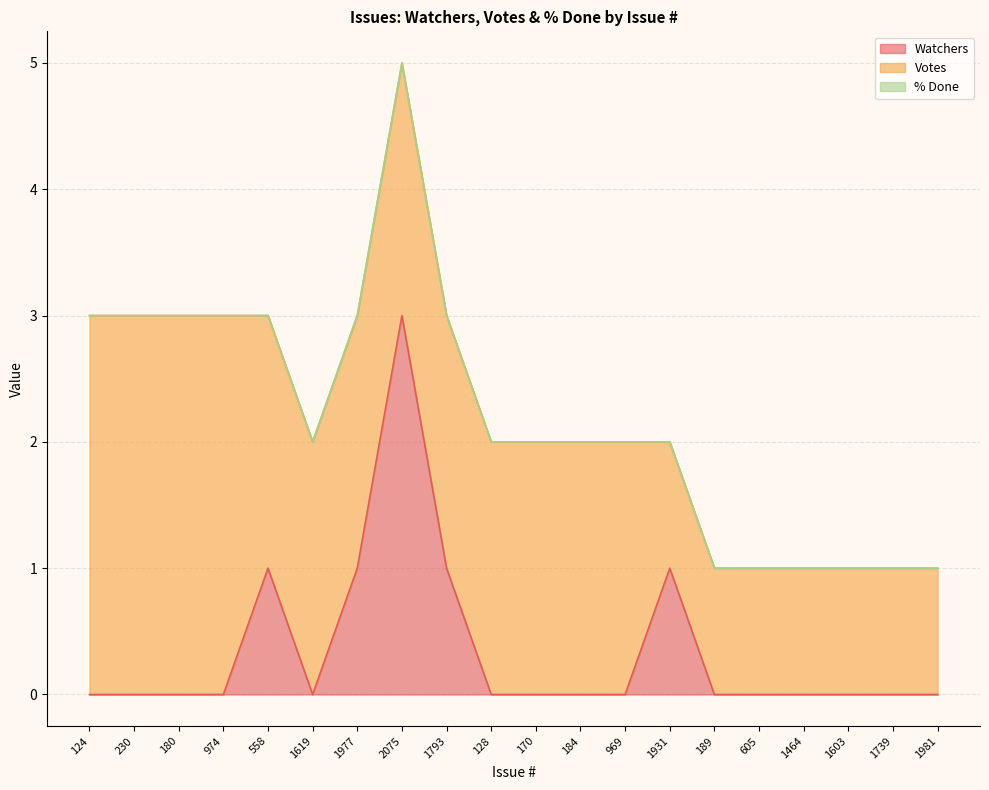

At how many categories does at least one series exceed 0?

20